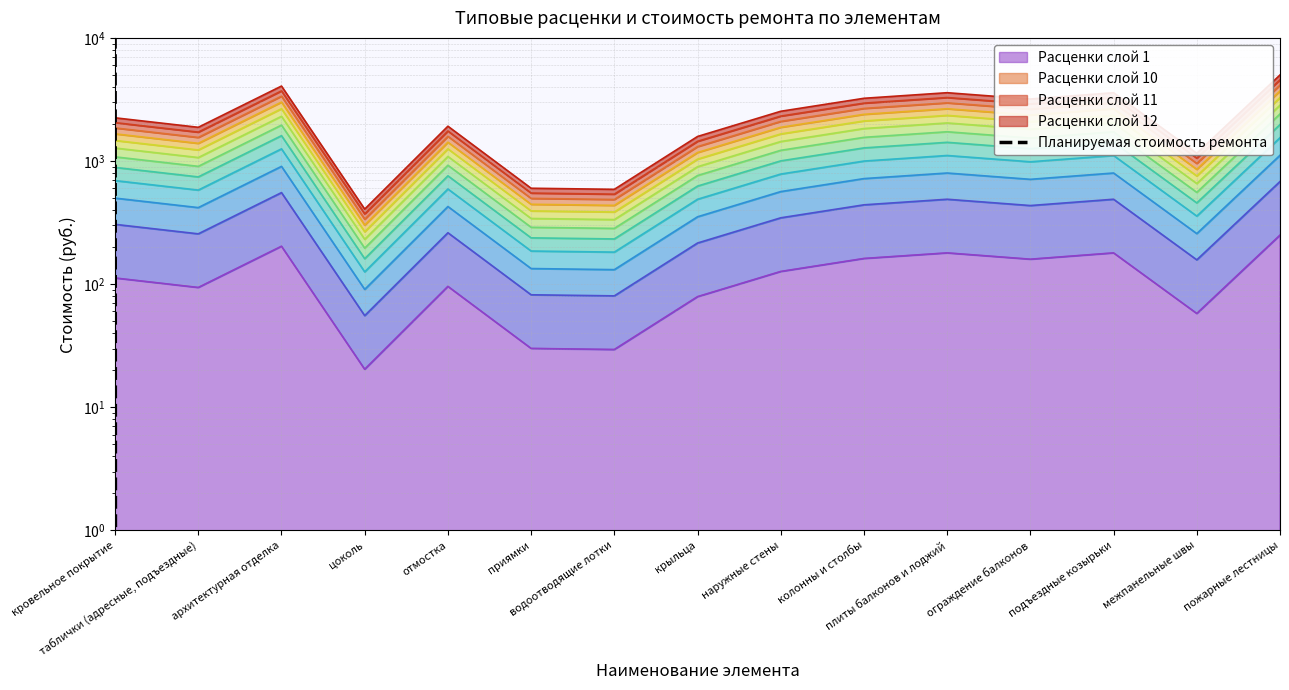

What is the average value?

2750